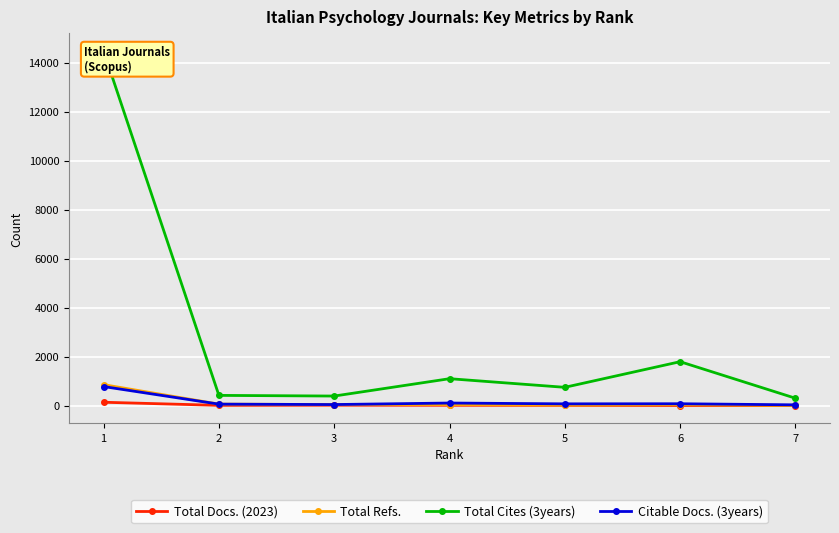

Reading left to right, what are all the values shown in this chart?

Total Docs. (2023): 1=138	2=11	3=17	4=14	5=11	6=5	7=2
Total Refs.: 1=856	2=62	3=44	4=41	5=23	6=35	7=6
Total Cites (3years): 1=14465	2=418	3=391	4=1099	5=747	6=1793	7=302
Citable Docs. (3years): 1=778	2=61	3=44	4=106	5=73	6=77	7=32